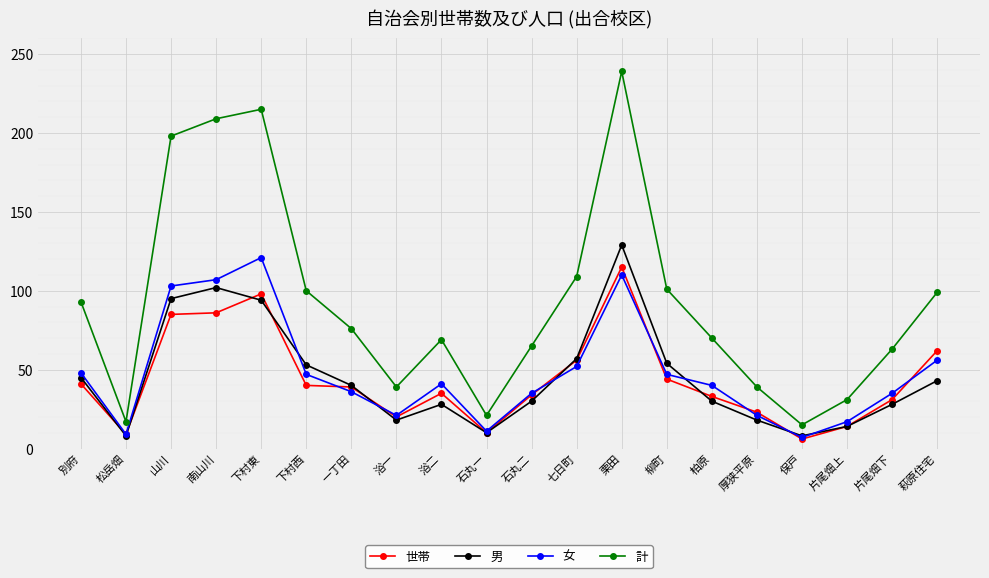

Is the value of 女 at 石丸二 greater than the value of 男 at 南山川?

No